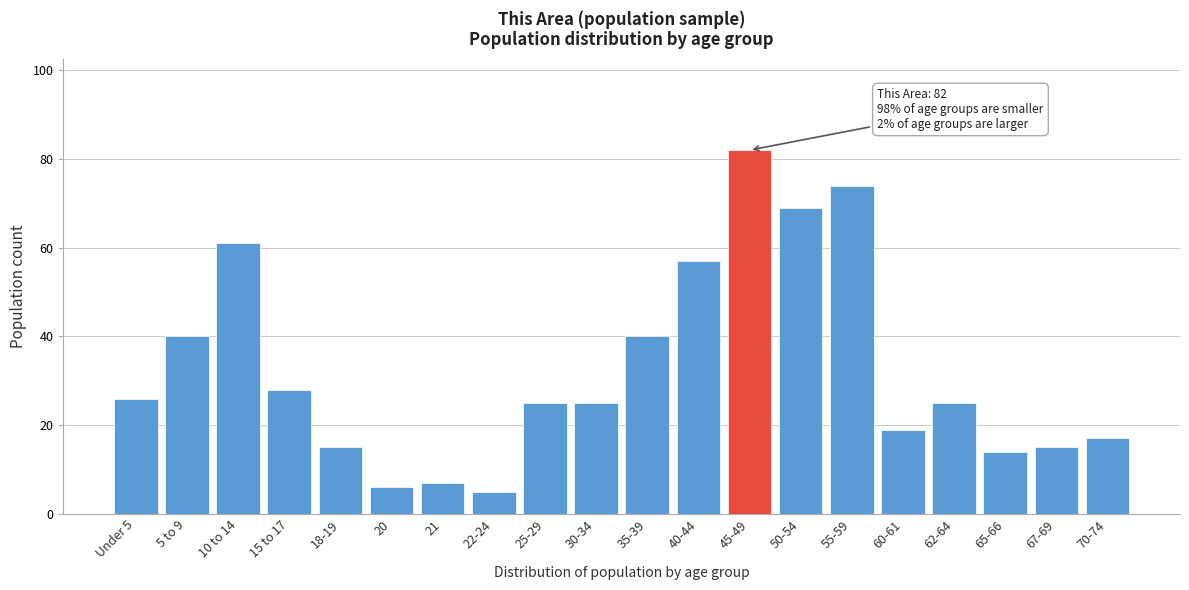

Reading left to right, extract all data points from this chart.

26	40	61	28	15	6	7	5	25	25	40	57	82	69	74	19	25	14	15	17